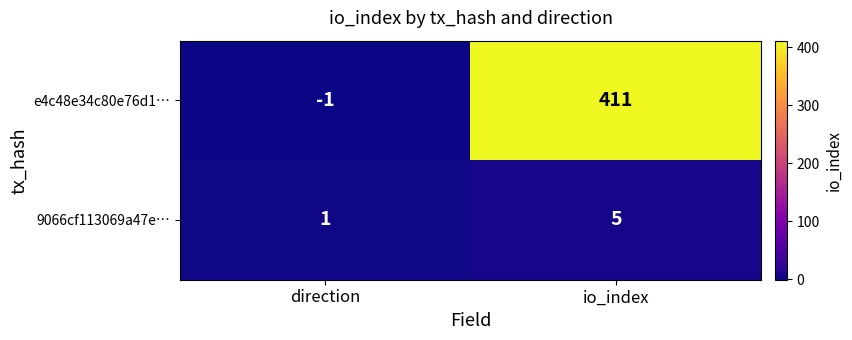

Count the number of data series in this chart.

2